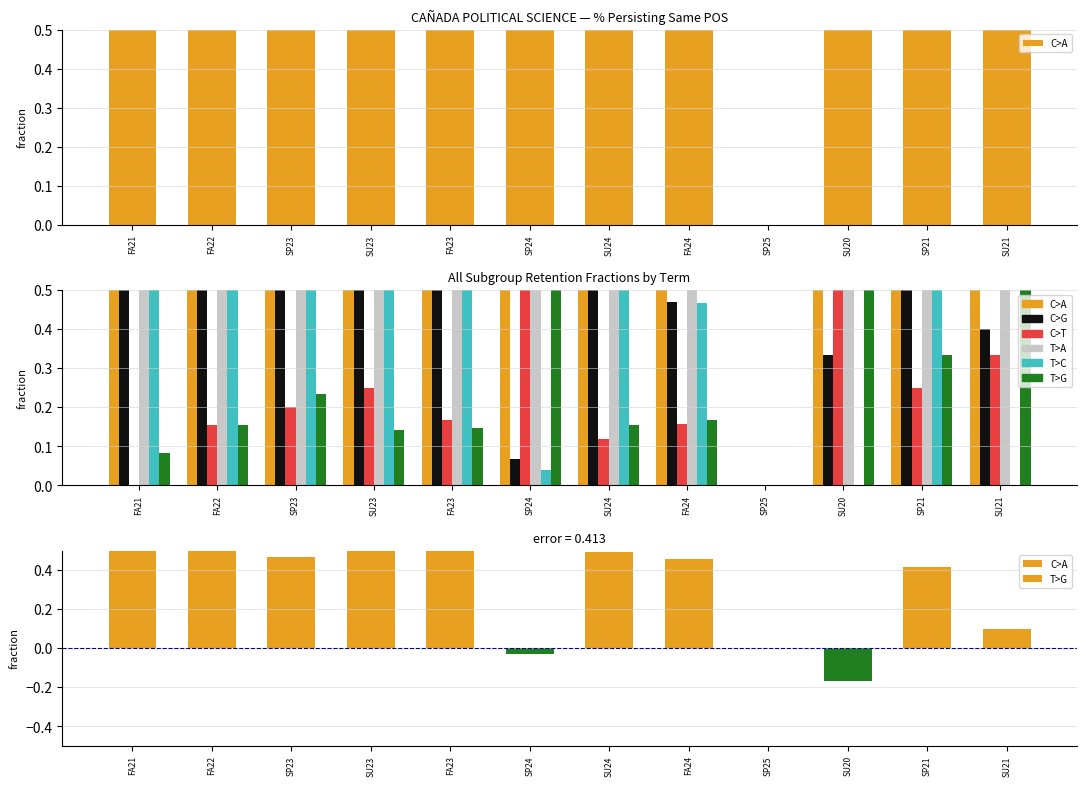

Rank the series at SU20 from lowest to highest value.

T>C, C>G, C>A, C>T, T>G, T>A